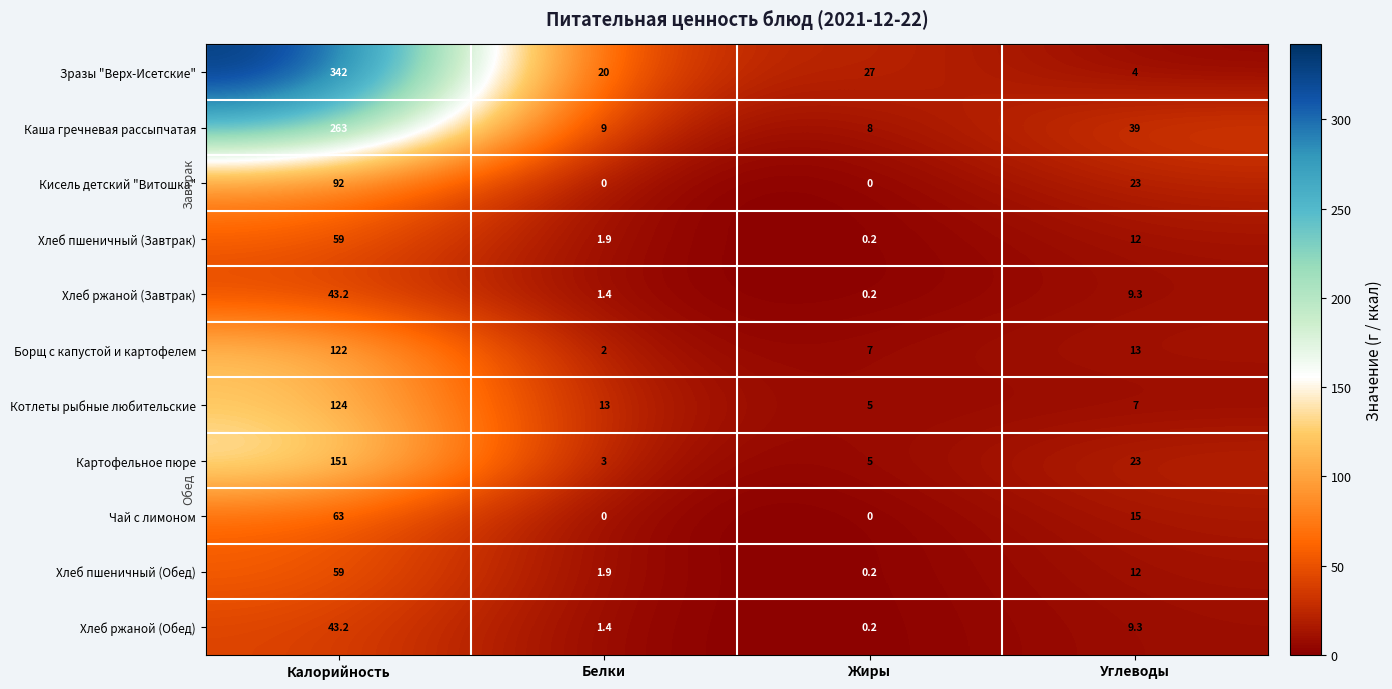

What is the greatest value displayed?

342.0